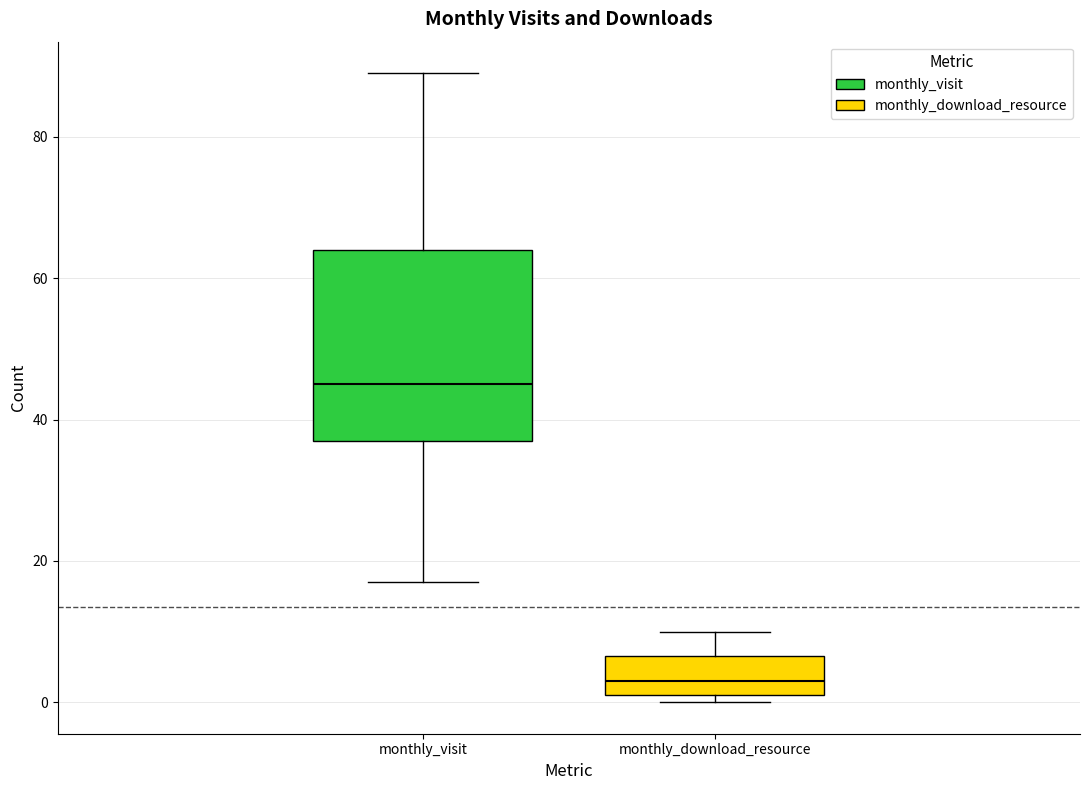

Reading left to right, read every box against the y-axis: the position of its median line, the range the box covers, and the ends of its whiskers. The values are not printed on the chart, so give them approximately, as read against the axis.

monthly_visit: median 46, box 38 to 64, whiskers 18 to 90
monthly_download_resource: median 4, box 2 to 6, whiskers 0 to 10